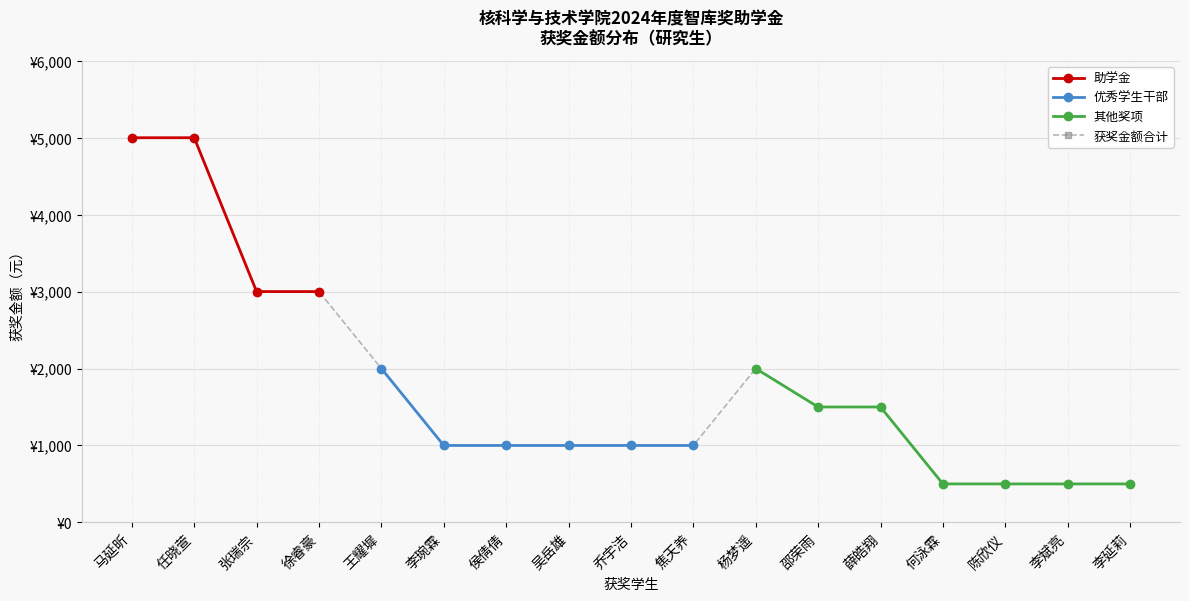

Which series has the largest range (max minus min)?

获奖金额合计